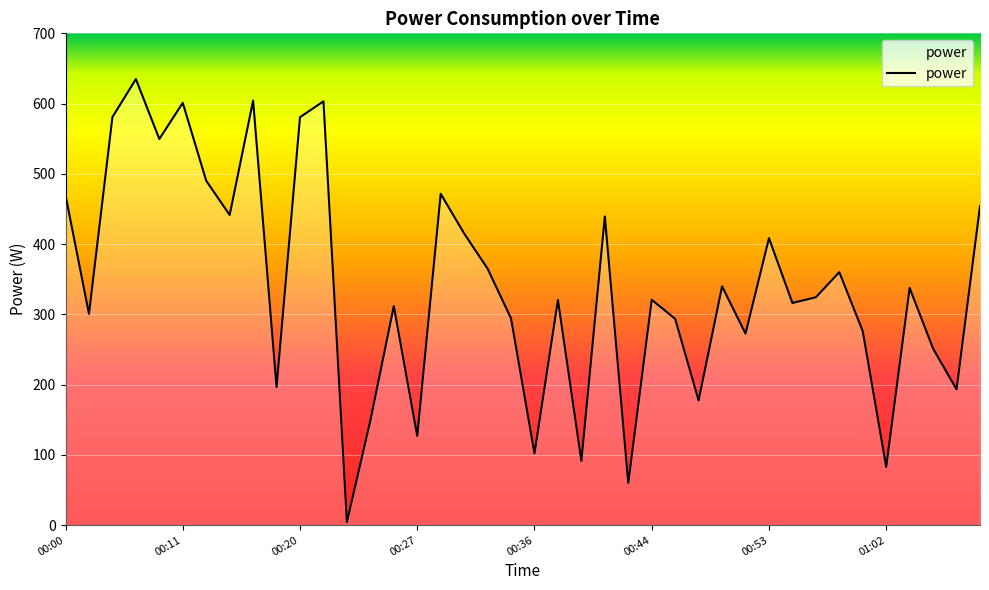

Count the number of values greater than 324.

20